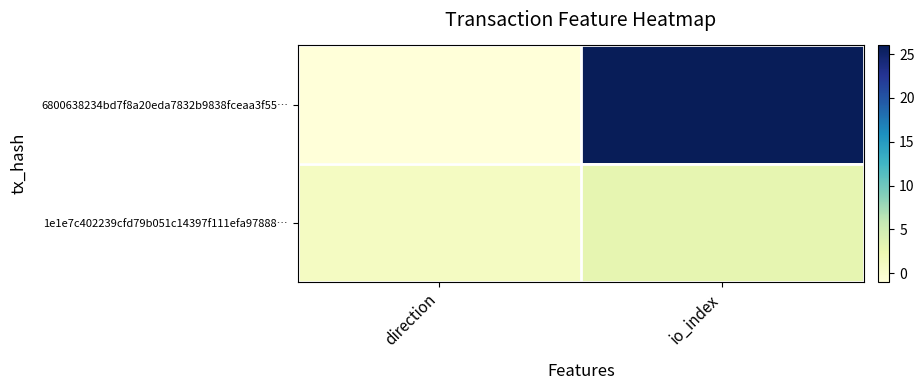

What is the greatest value displayed?

26